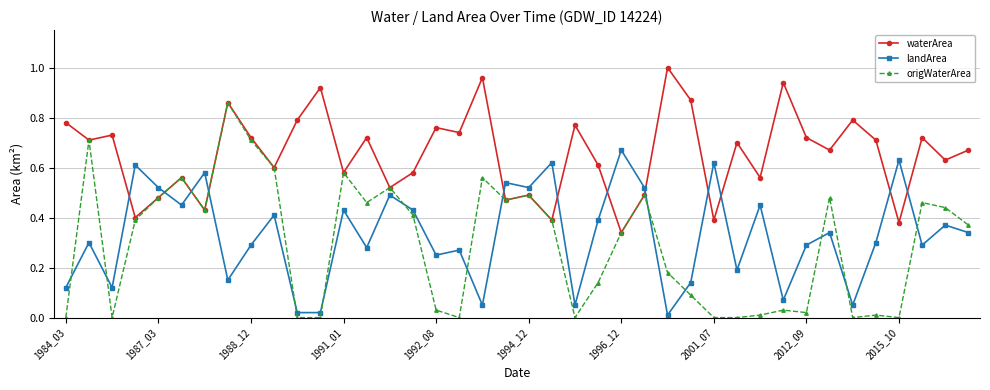

Is this an area chart (filled region under the line)?

No